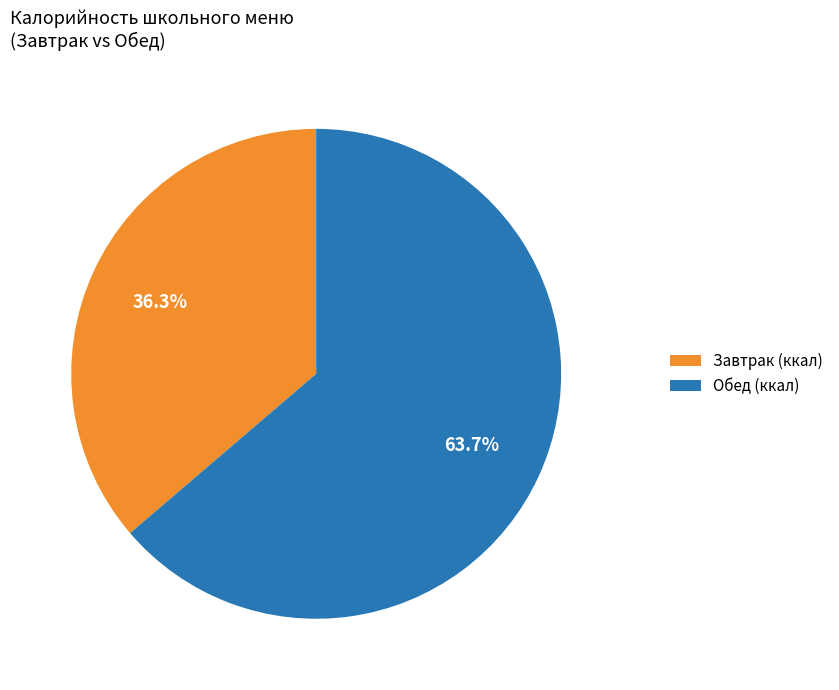

Is there any slice that represents more than half of the pie?

Yes